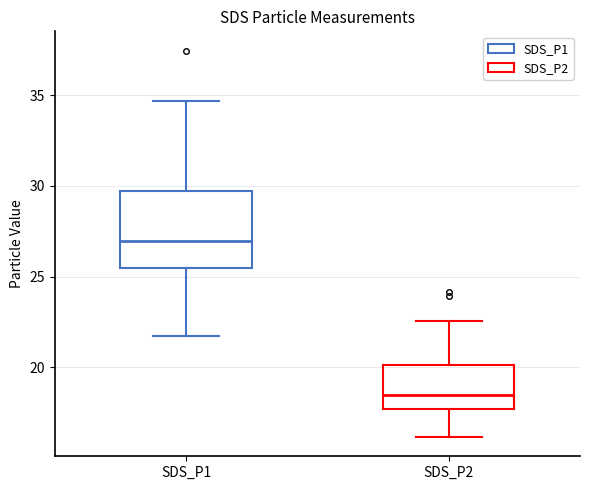

Where does the lower whisker of the box for SDS_P2 end on the y-axis? The values are not printed on the chart, so give them approximately, as read against the axis.

16.0